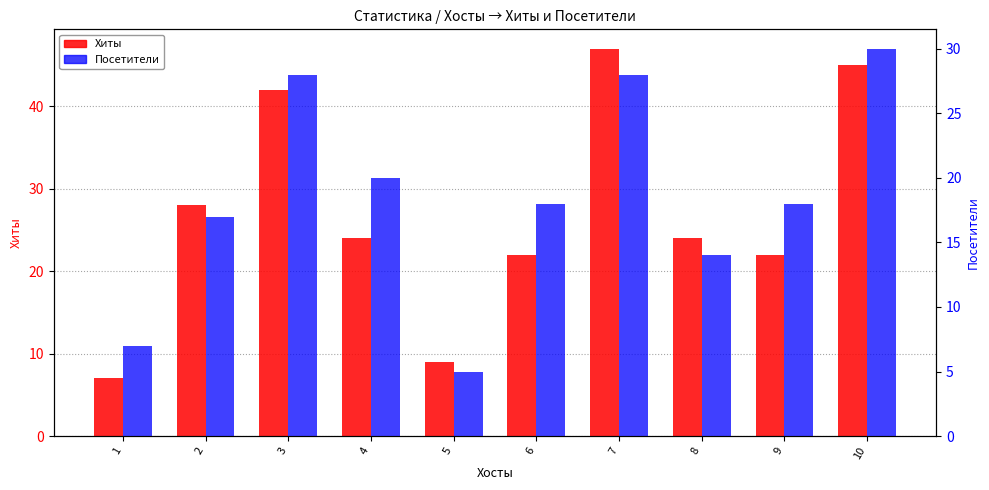

Is the value of Хиты at 4 greater than the value of Посетители at 8?

Yes